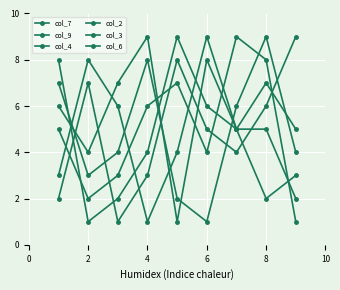

At how many categories does at least one series exceed 8?

6